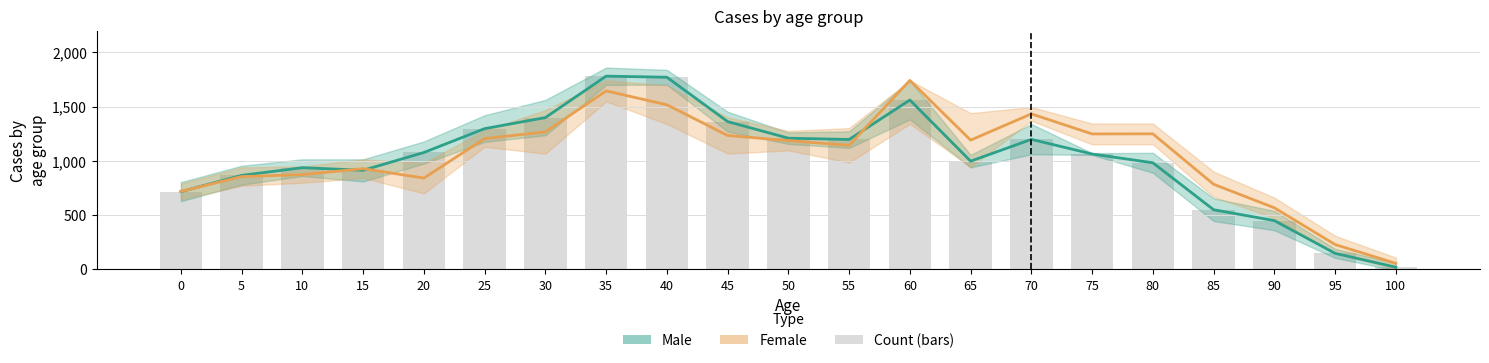

Between 10 and 65, which is larger?

65